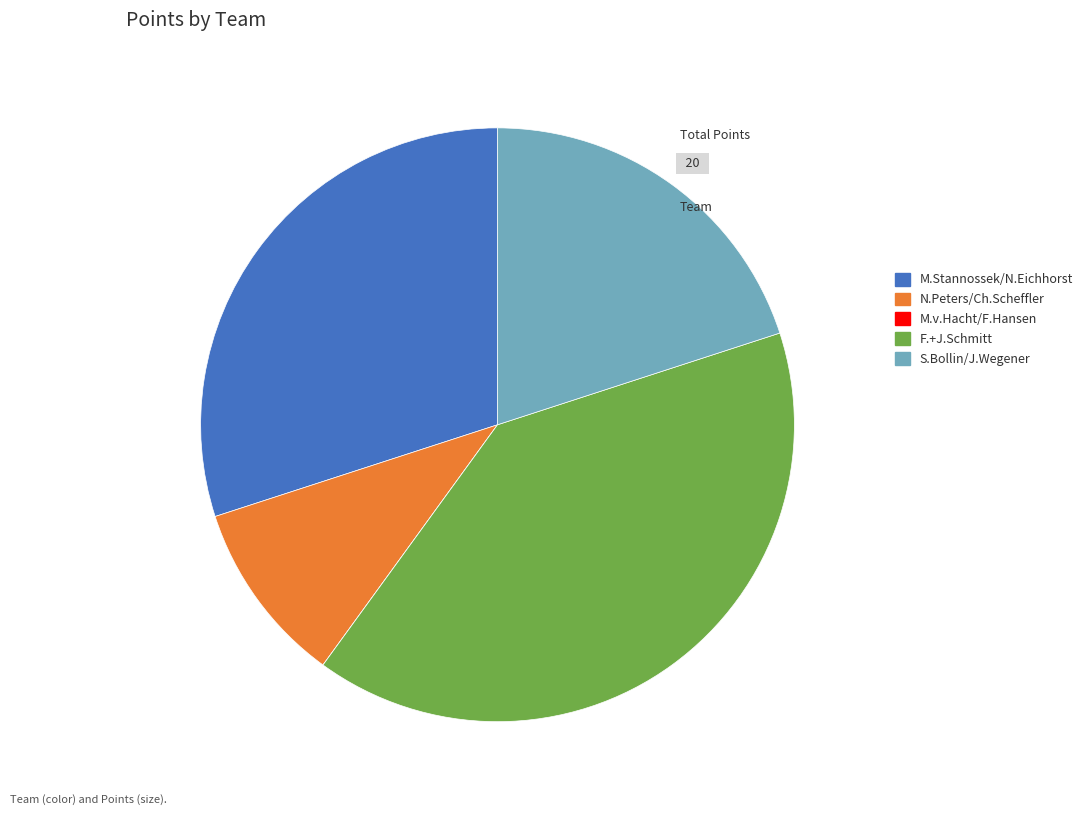

Do S.Bollin/J.Wegener and F.+J.Schmitt together represent more than half of the pie?

Yes